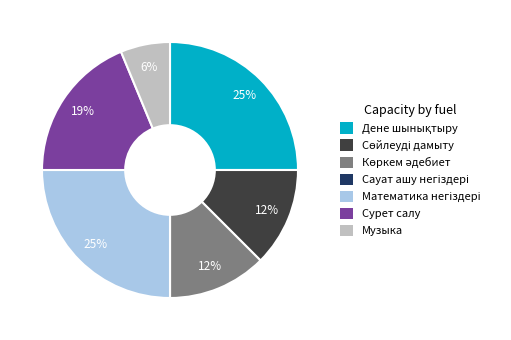

To the nearest percent, what percentage of the pie is Музыка?

6%